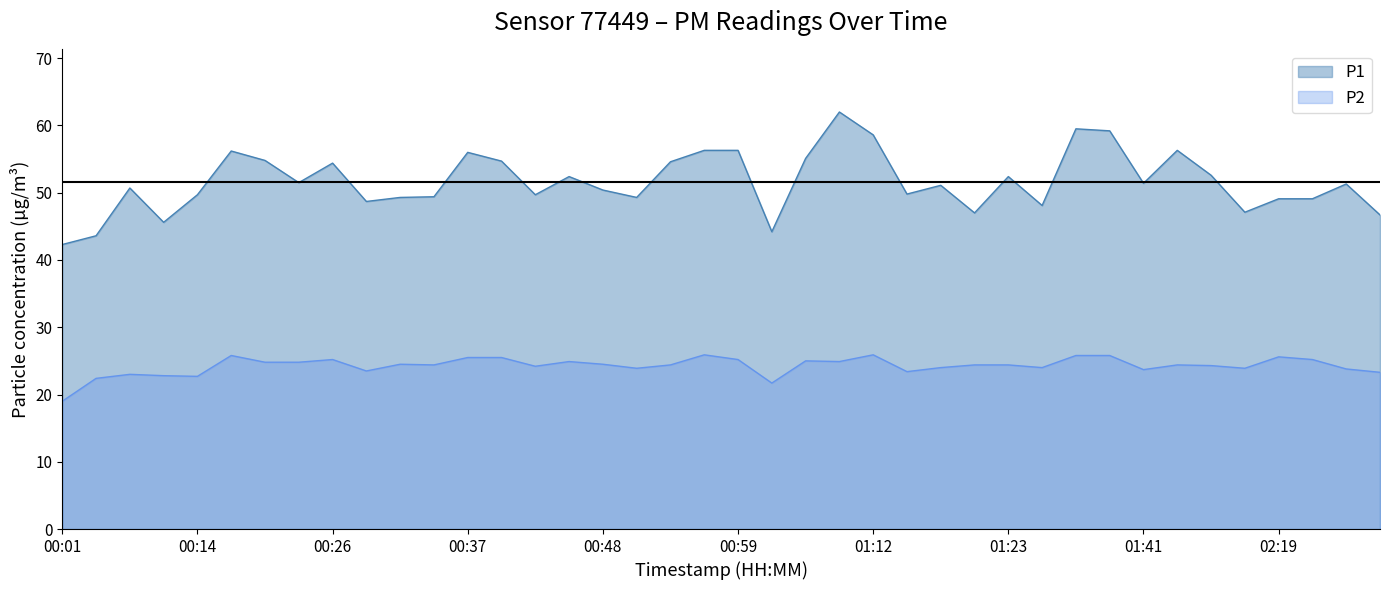

The P1 series shows 27.3 at 01:59. True or false?

False